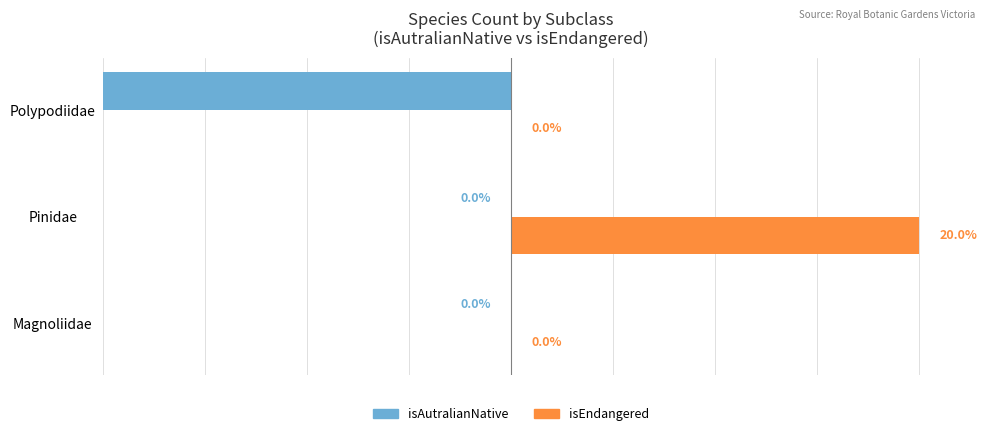

At which category is the sum across all series the highest?

Pinidae